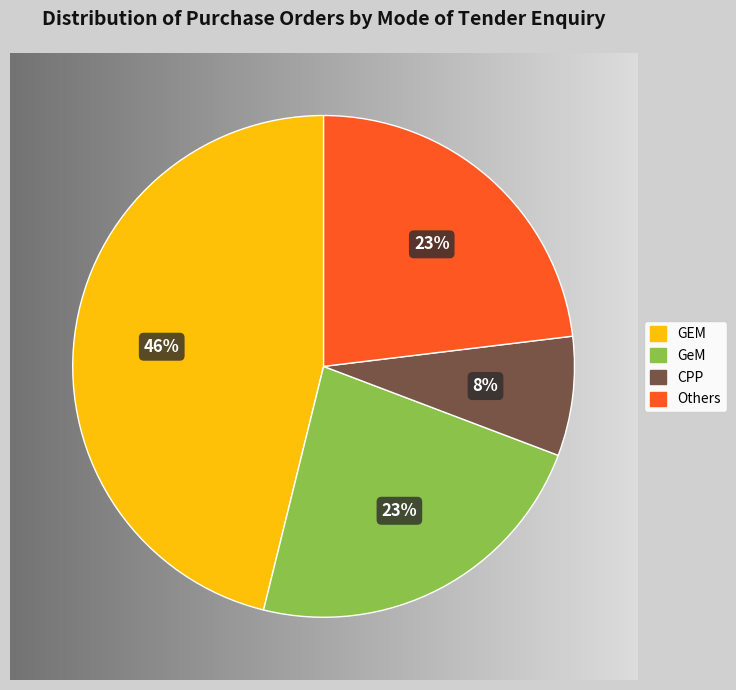

Which category has the smallest portion of the pie?

CPP